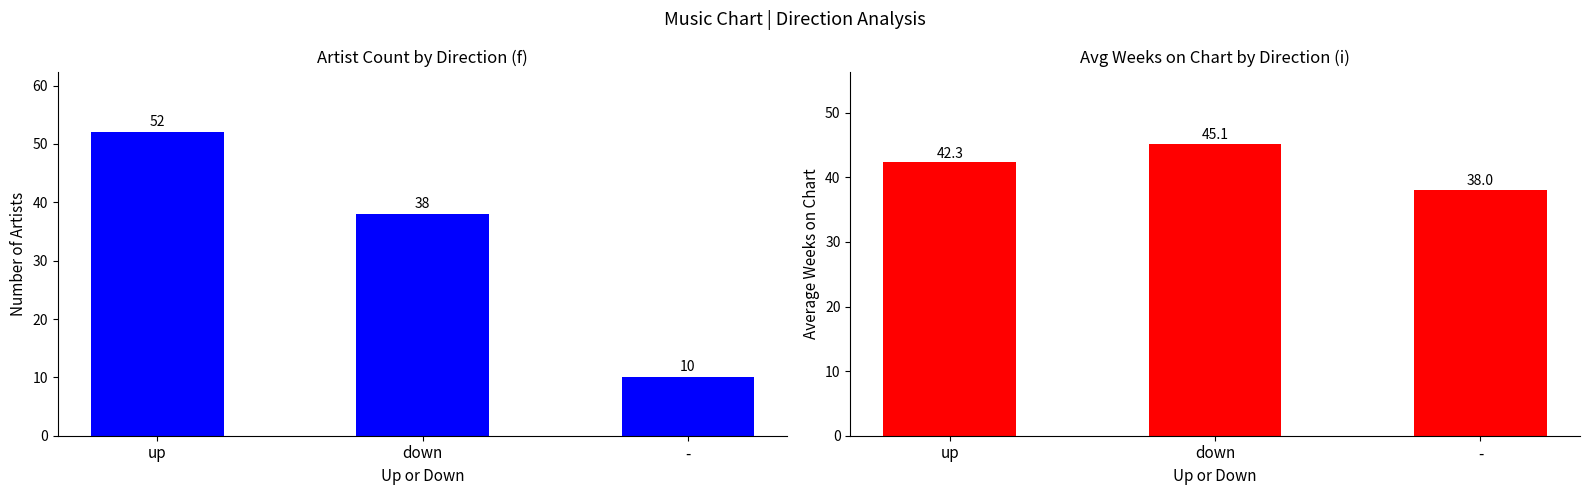

Rank the categories by Avg Weeks on Chart value from highest to lowest.

down, up, -